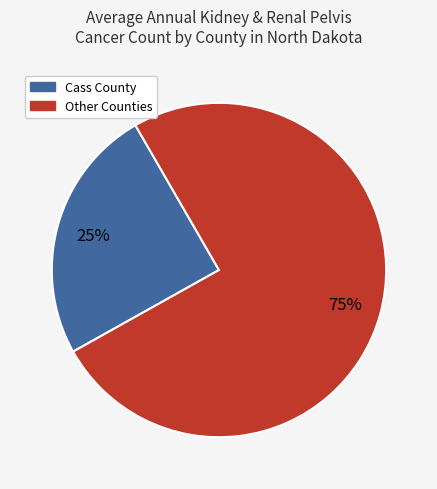

Is there a majority slice in this chart?

Yes